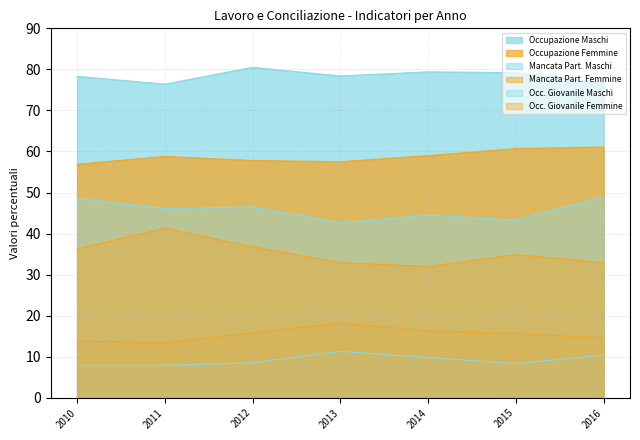

At which category is the sum across all series the highest?

2012